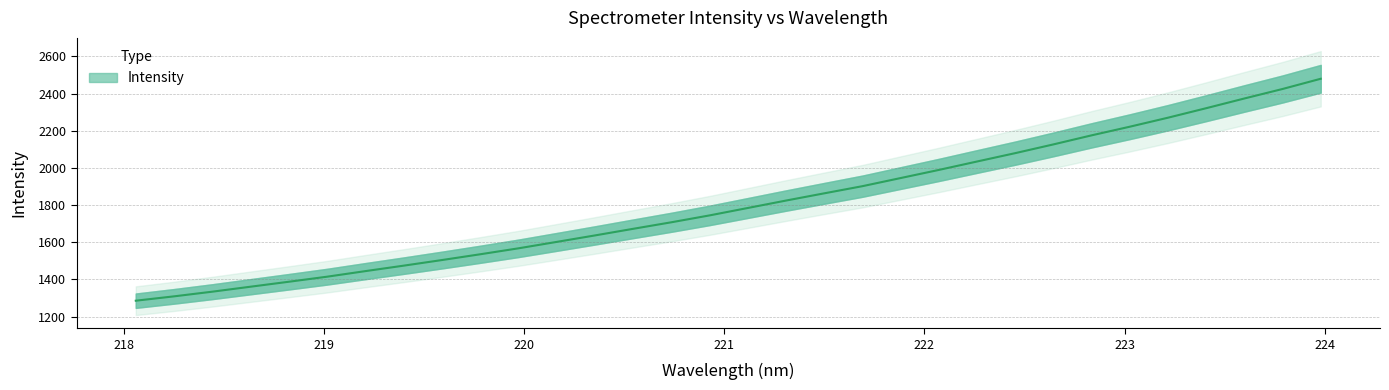

True or false: the data has more than 1 interior local peaks.

False